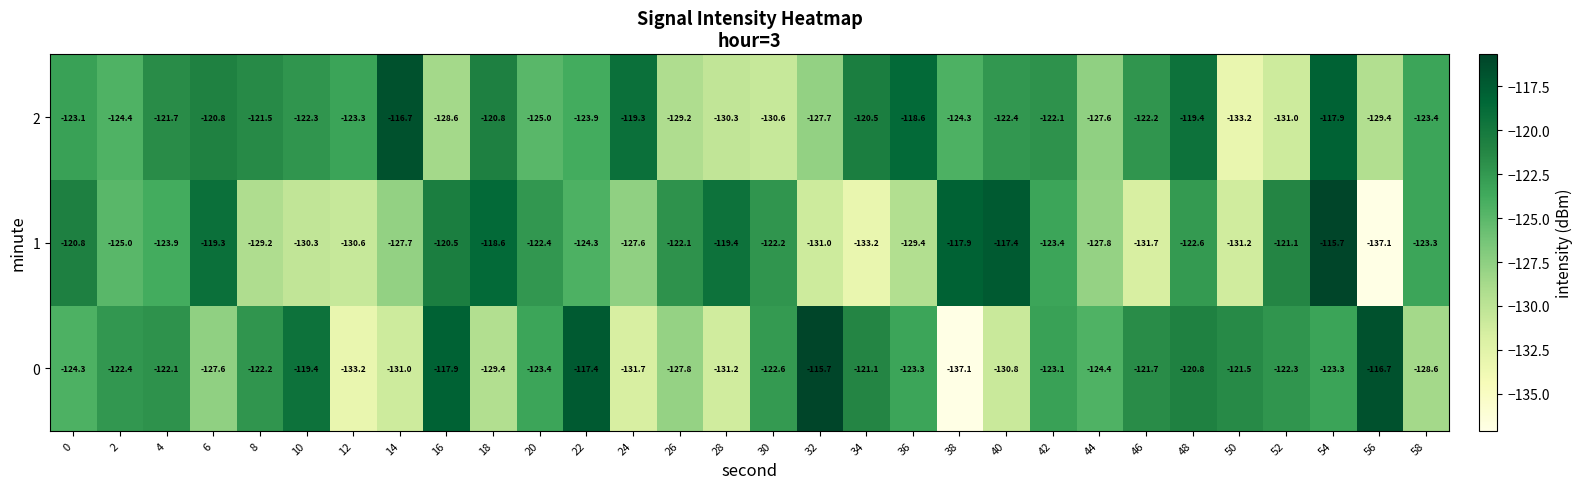

Which series has the largest total across all categories?

2